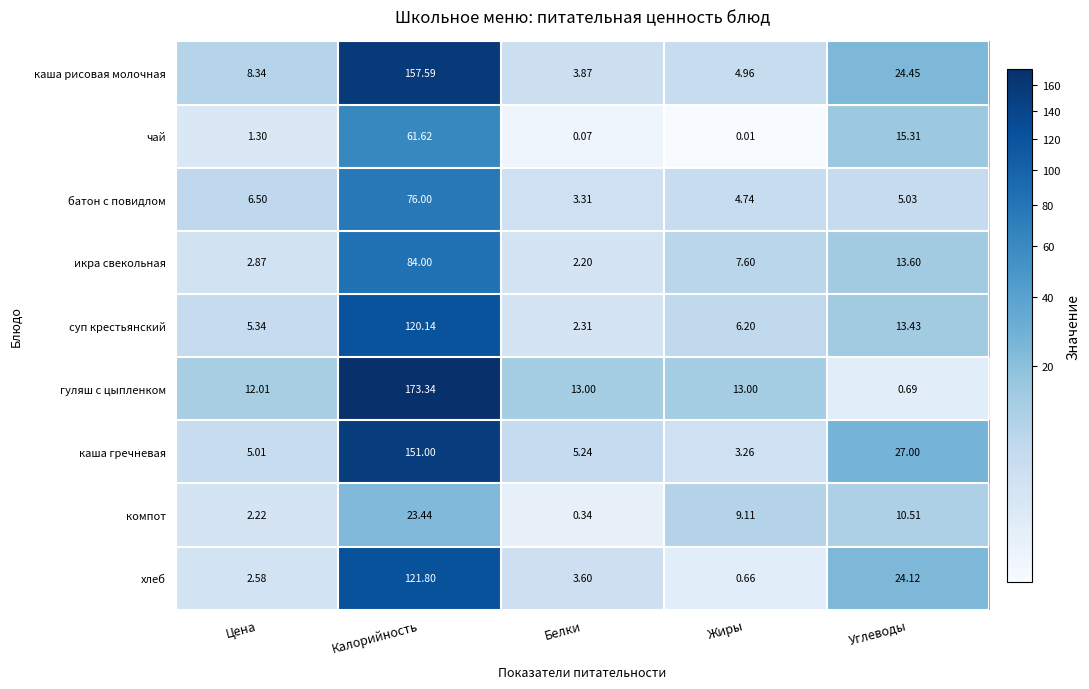

List the series in order of their peak value, lowest first.

компот, чай, батон с повидлом, икра свекольная, суп крестьянский, хлеб, каша гречневая, каша рисовая молочная, гуляш с цыпленком